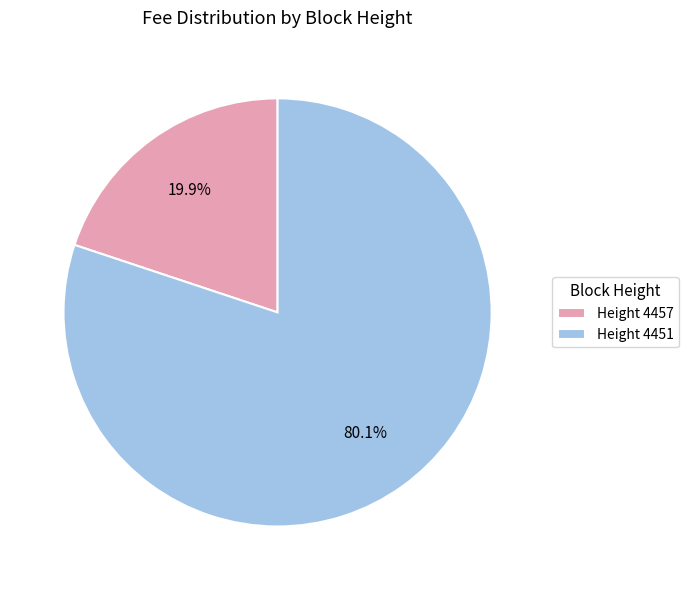

What is the majority slice?

Height 4451